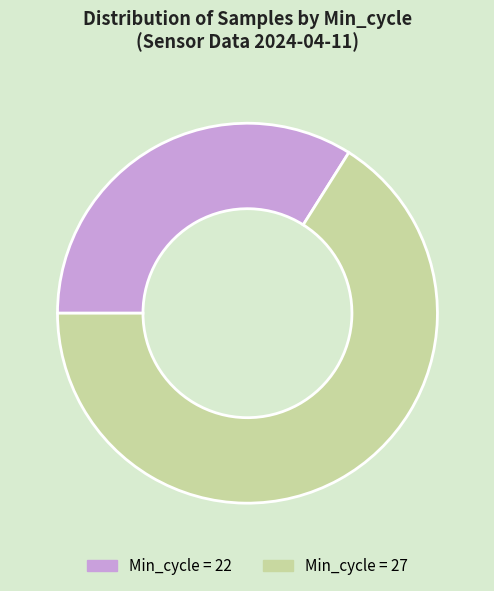

Is there a majority slice in this chart?

Yes